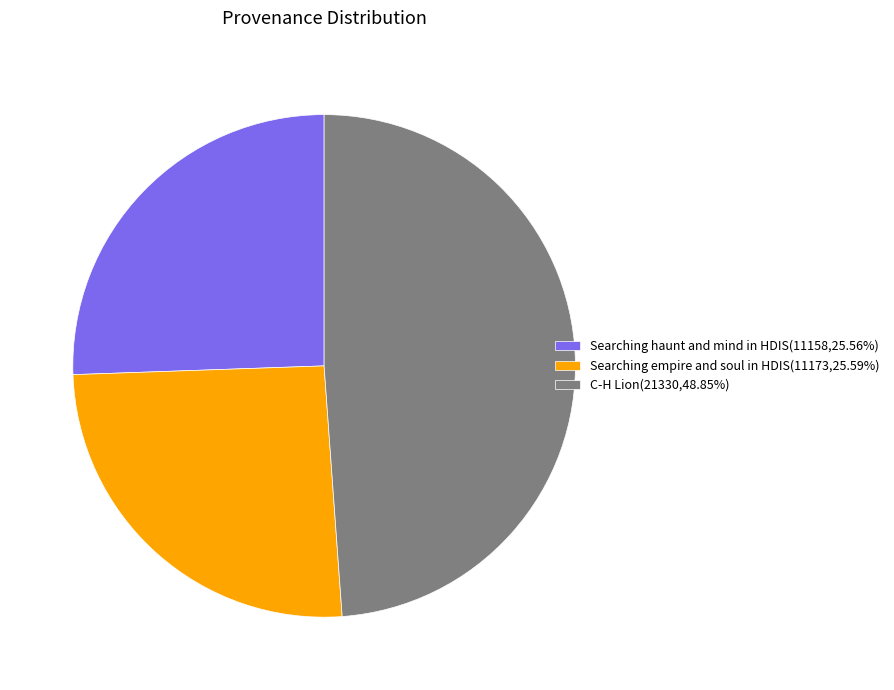

Does any single category account for the majority?

No